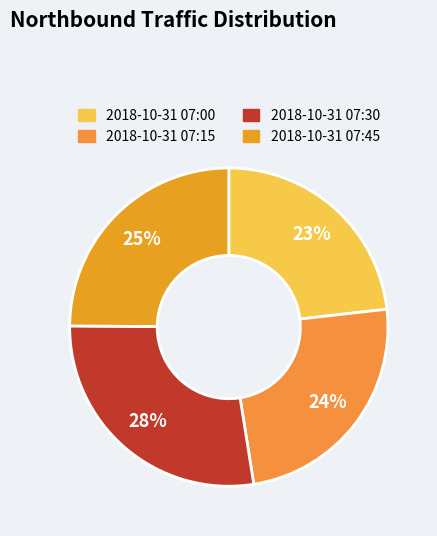

Which category has the smallest portion of the pie?

2018-10-31 07:00